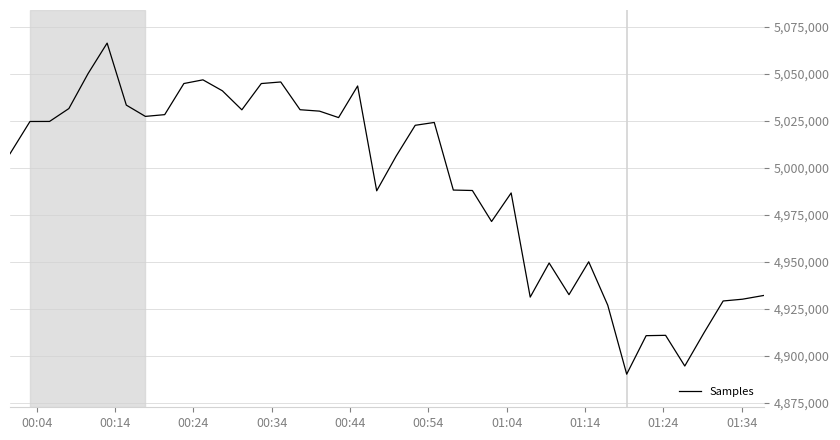

What is the smallest value displayed?

4890349